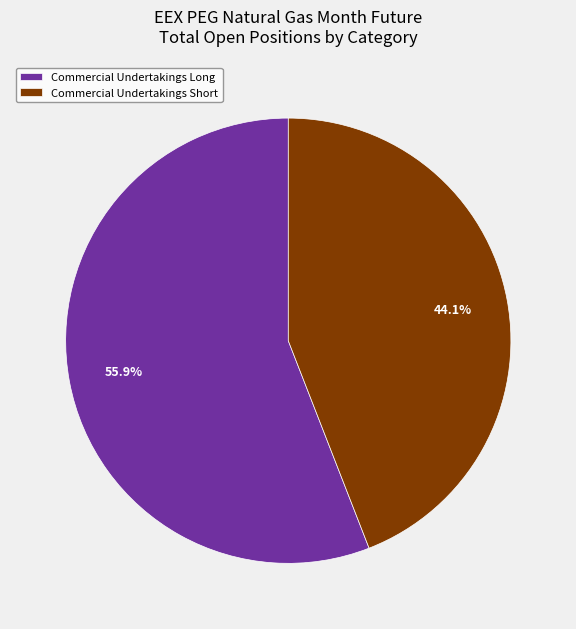

The Commercial Undertakings Short slice represents 44% of the pie. True or false?

True